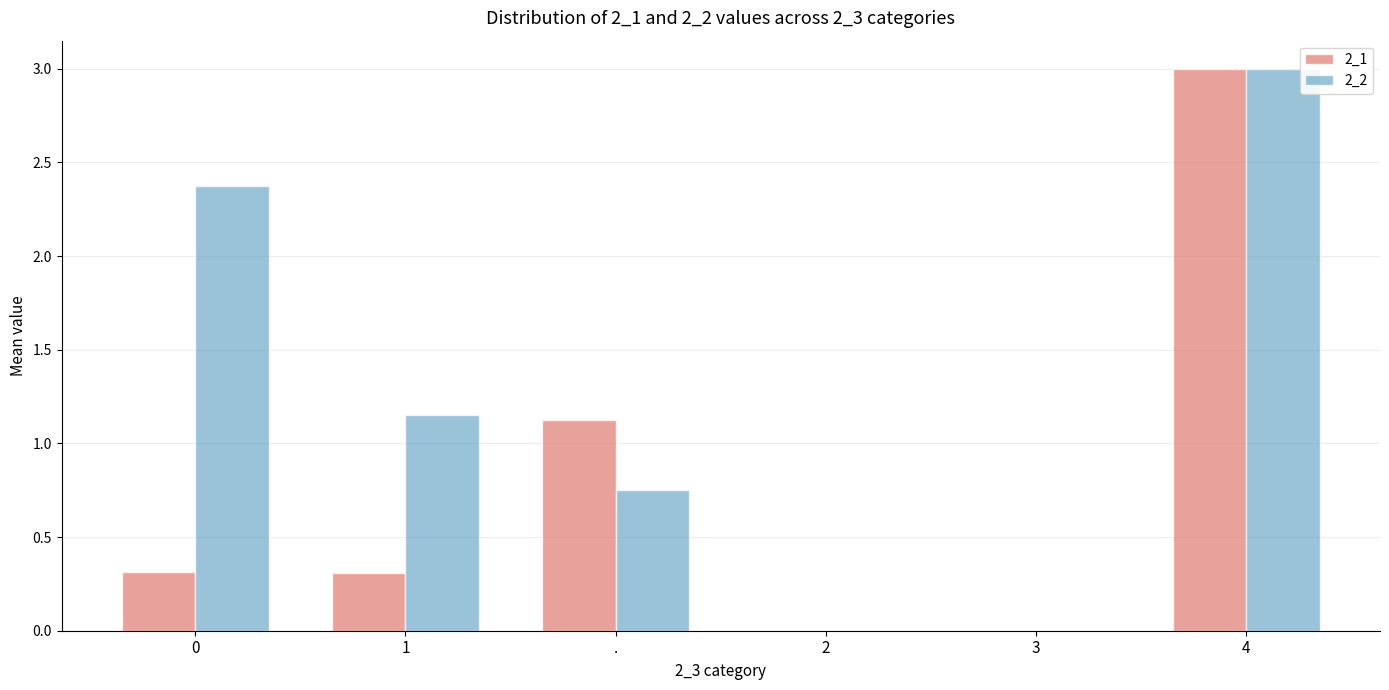

Which series has the largest total across all categories?

2_2